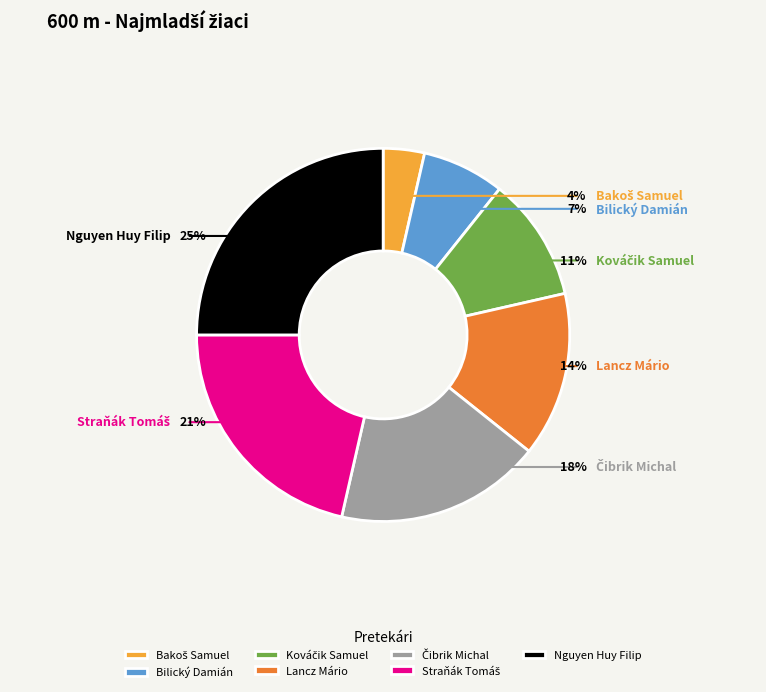

To the nearest percent, what is the difference between the largest and smallest slice percentages?

21%